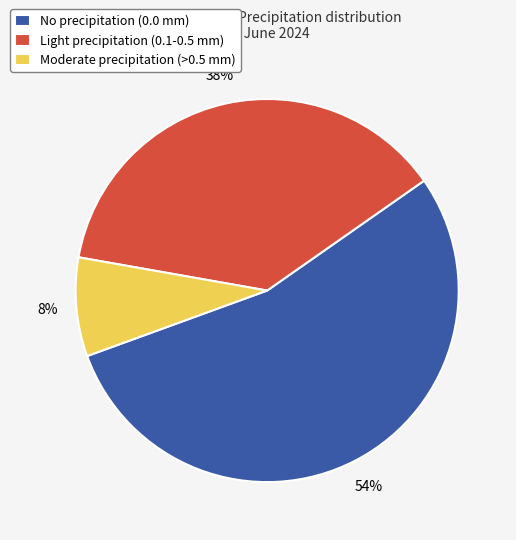

The No precipitation (0.0 mm) slice represents 54% of the pie. True or false?

True